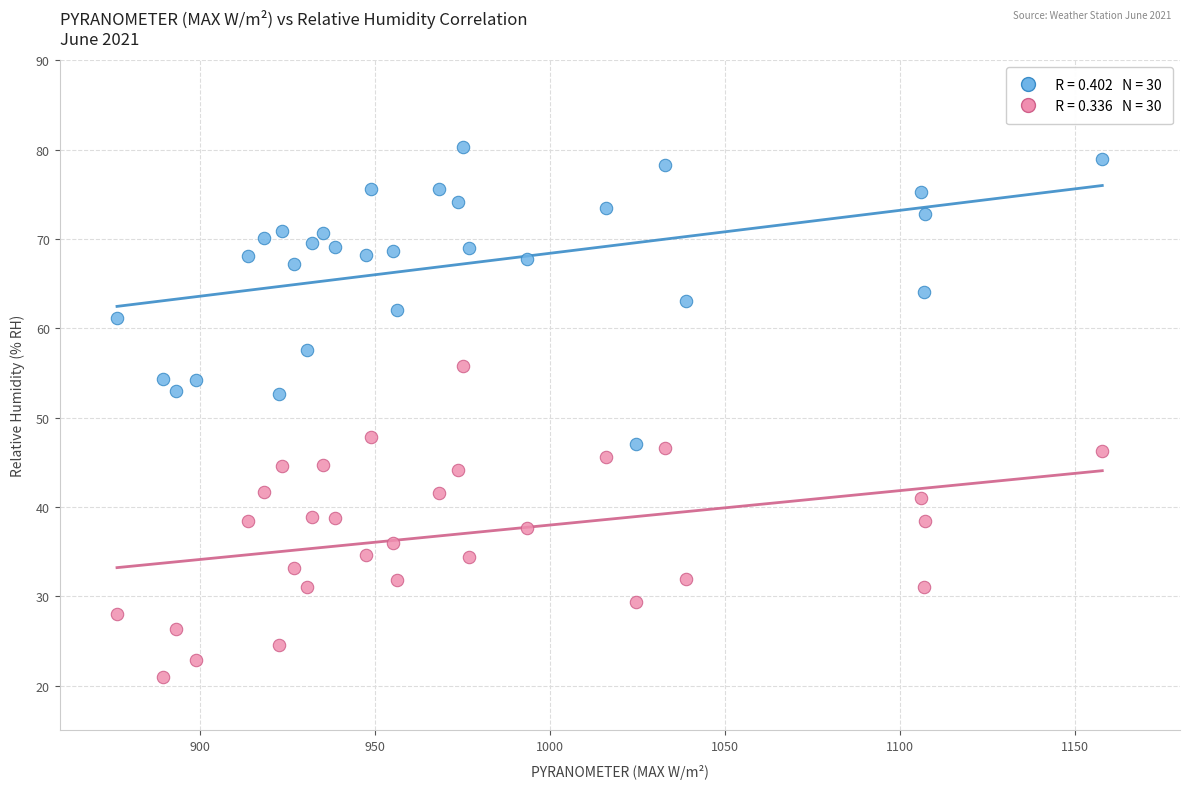

Across all data points, what is the range of Y values (max minus min)?

59.3